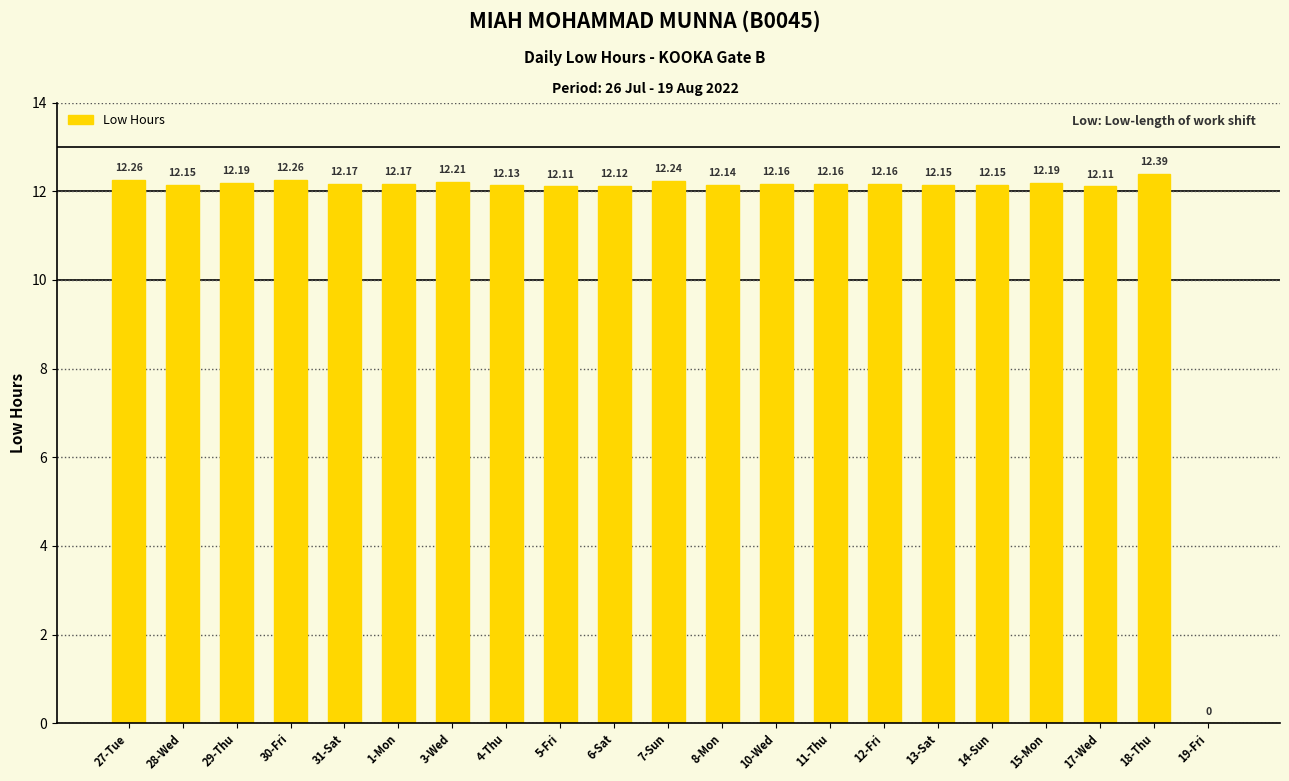

Approximately how many times larger is the value at 15-Mon compared to 30-Fri?

1.0